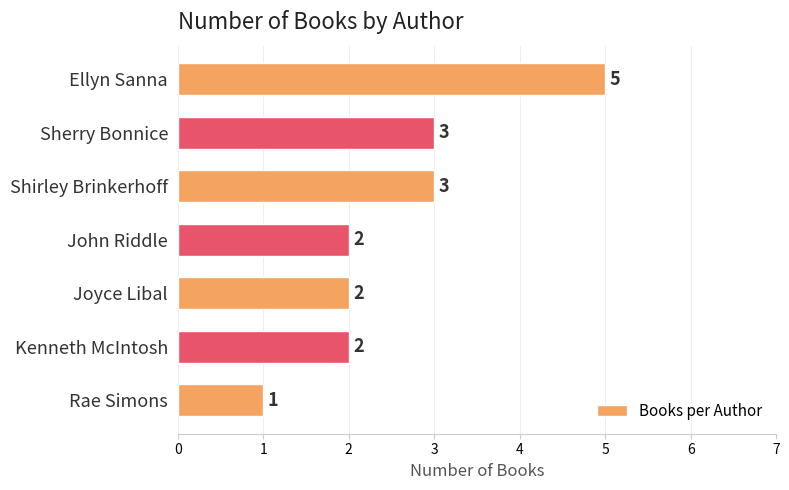

The chart shows a value of 2 at Sherry Bonnice. True or false?

False